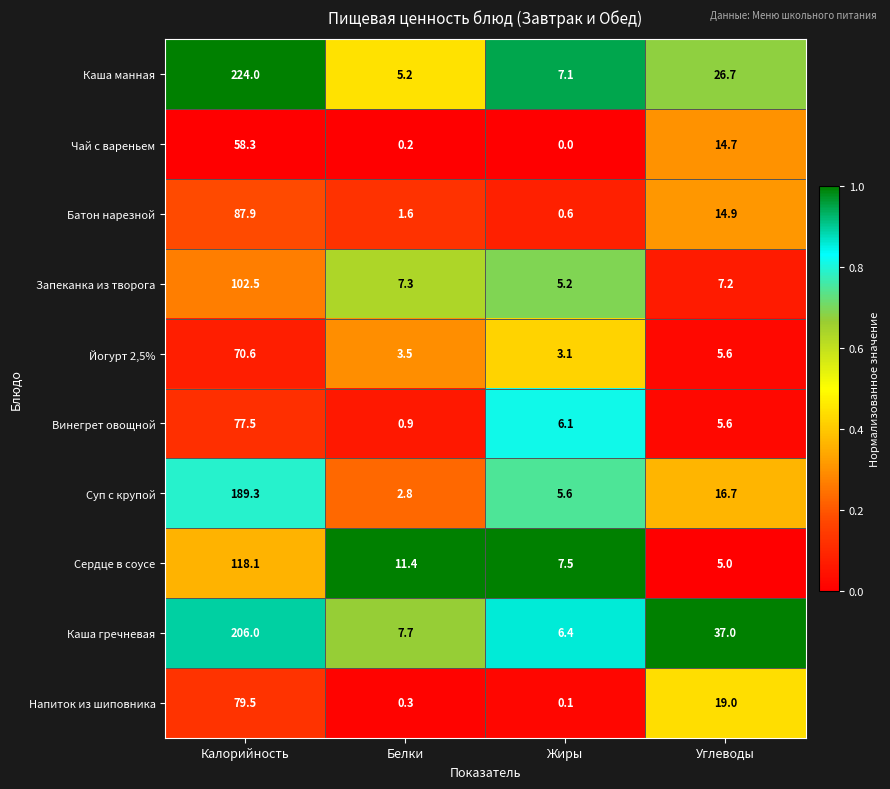

Which series has the largest total across all categories?

Каша манная